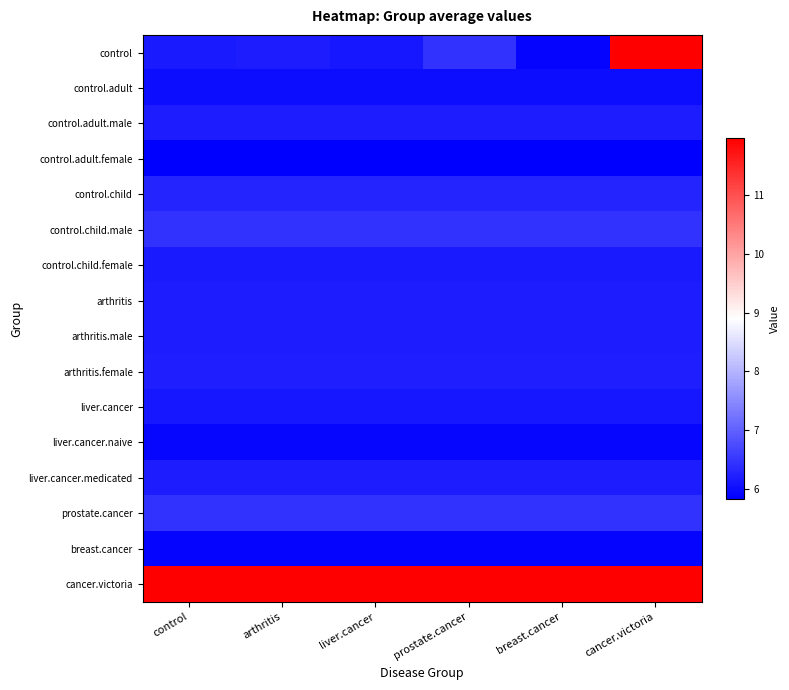

Rank the series by their maximum value, from lowest to highest.

control.adult.female, breast.cancer, liver.cancer.naive, control.adult, liver.cancer, control.child.female, arthritis.male, control.adult.male, arthritis, liver.cancer.medicated, arthritis.female, control.child, prostate.cancer, control.child.male, control, cancer.victoria